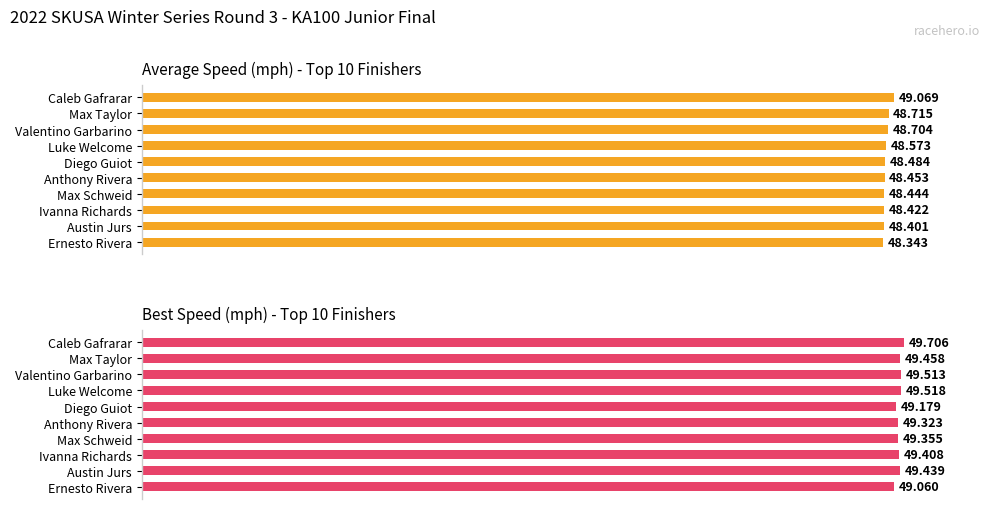

Rank the series by their average value, from highest to lowest.

Best Speed, Average Speed